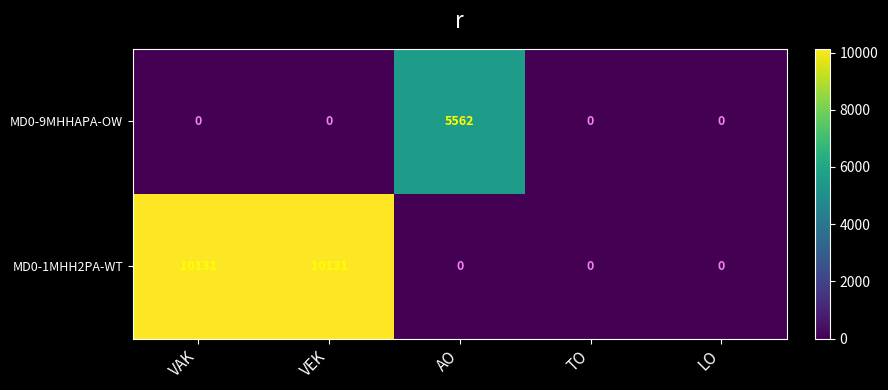

Rank the series by their average value, from lowest to highest.

MD0-9MHHAPA-OW, MD0-1MHH2PA-WT